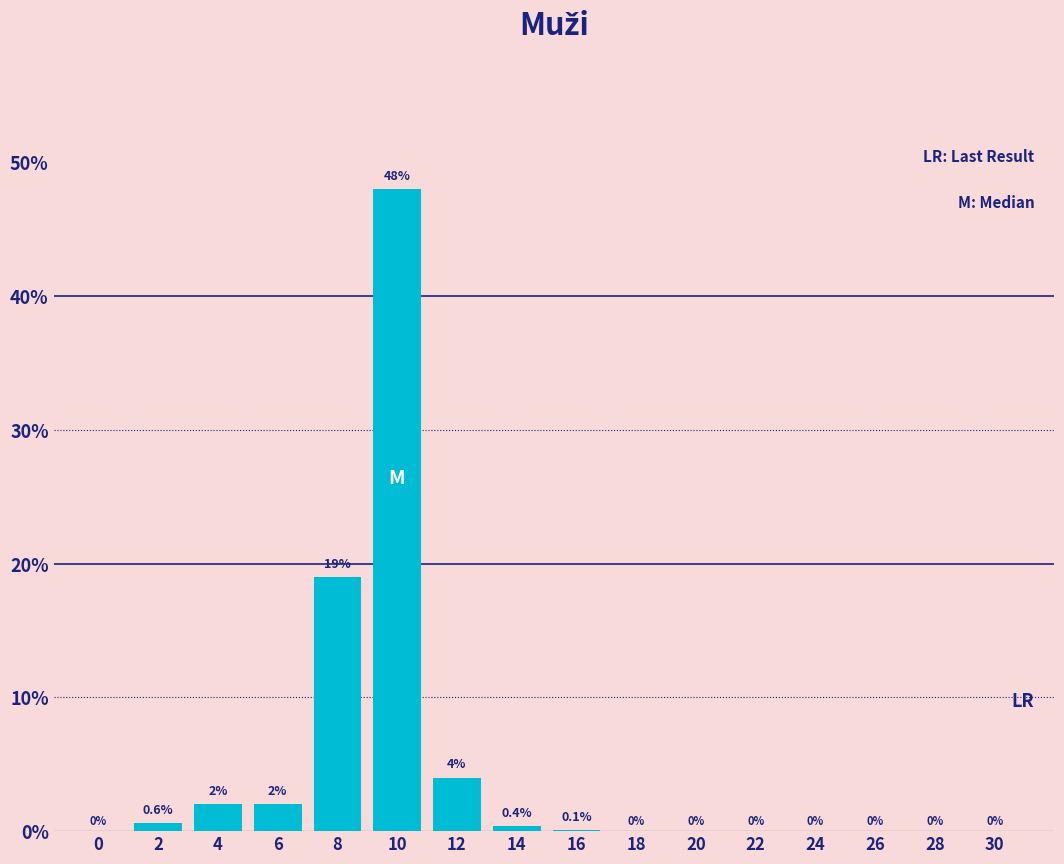

Reading left to right, transcribe all the data shown in this chart.

0=0.0	2=0.6	4=2.0	6=2.0	8=19.0	10=48.0	12=4.0	14=0.4	16=0.1	18=0.0	20=0.0	22=0.0	24=0.0	26=0.0	28=0.0	30=0.0